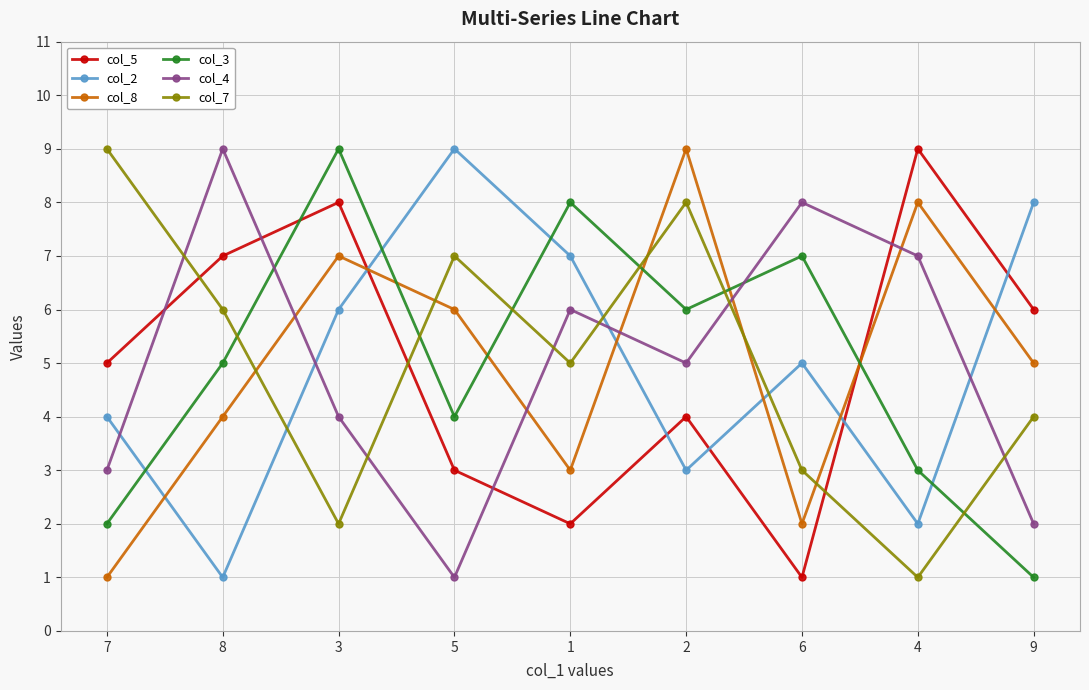

Is the value of col_4 at 5 greater than the value of col_2 at 7?

No